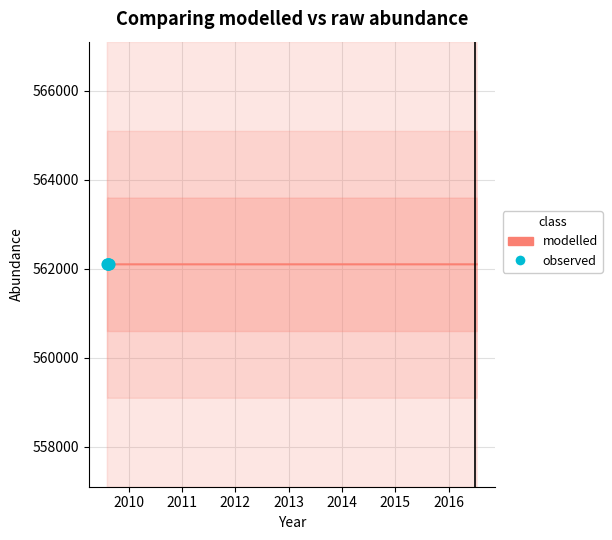

What is the ratio of the value at 2009-08-19 to the value at 2009-08-04?

1.0